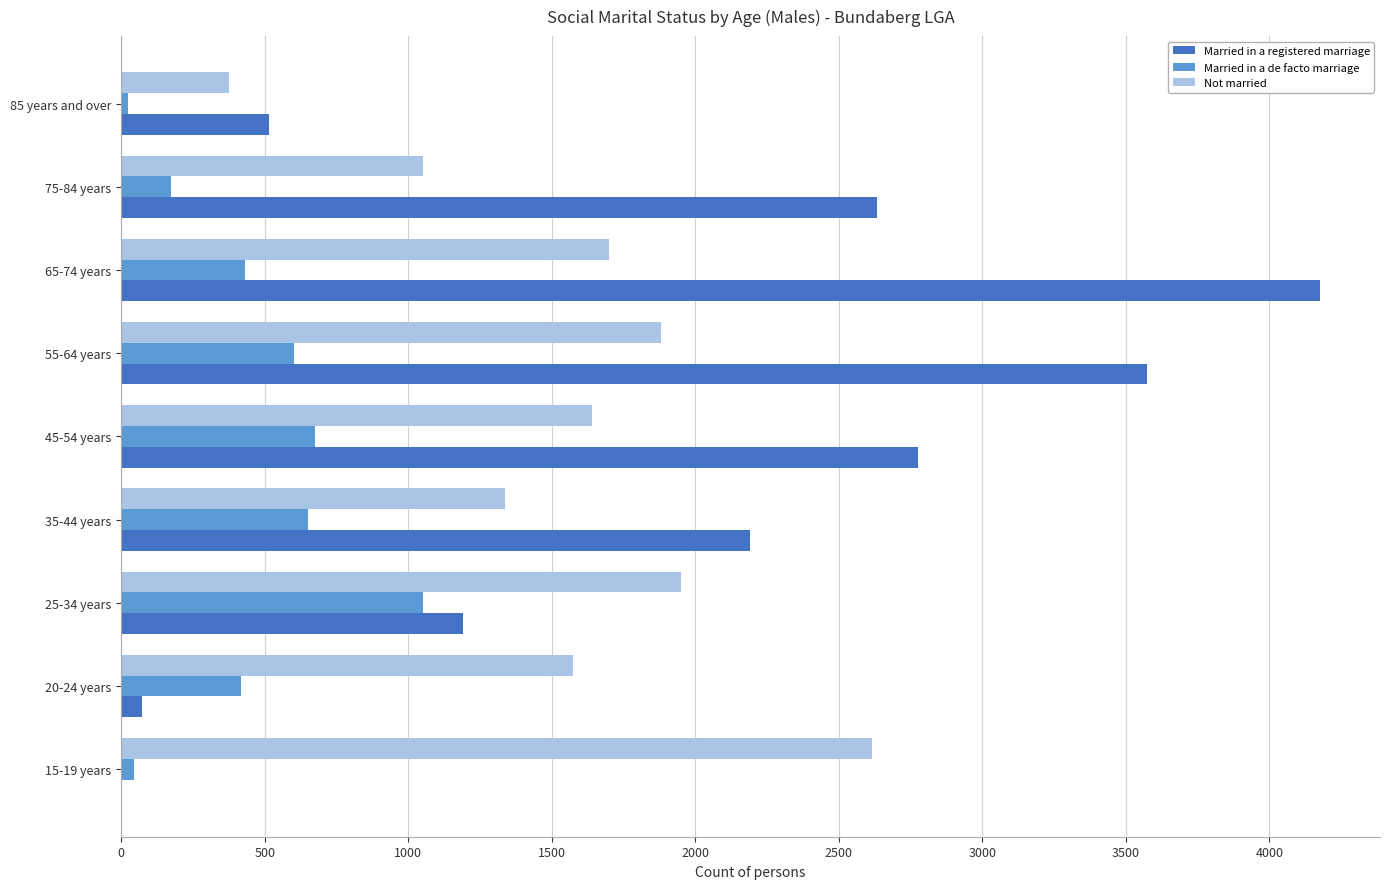

Which series has the largest total across all categories?

Married in a registered marriage